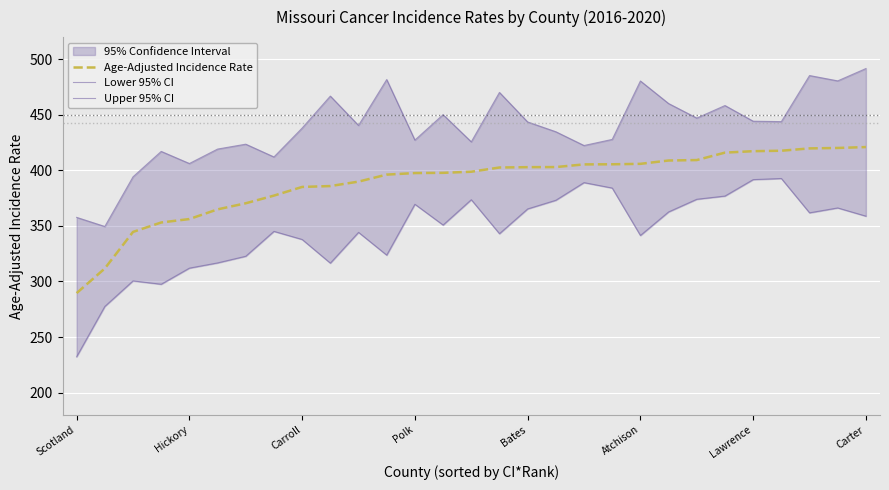

True or false: Lower 95% CI has more than 2 interior local peaks.

True